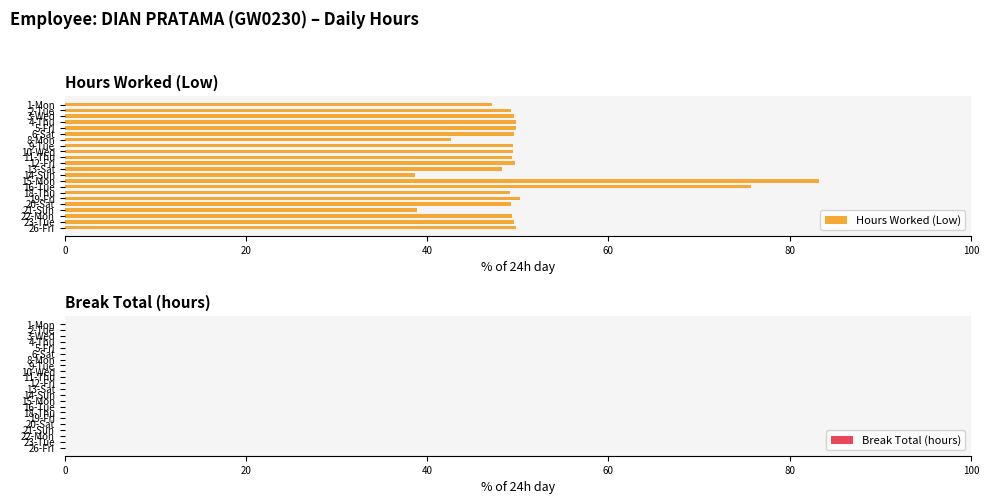

What is the minimum value shown in the chart?

38.6